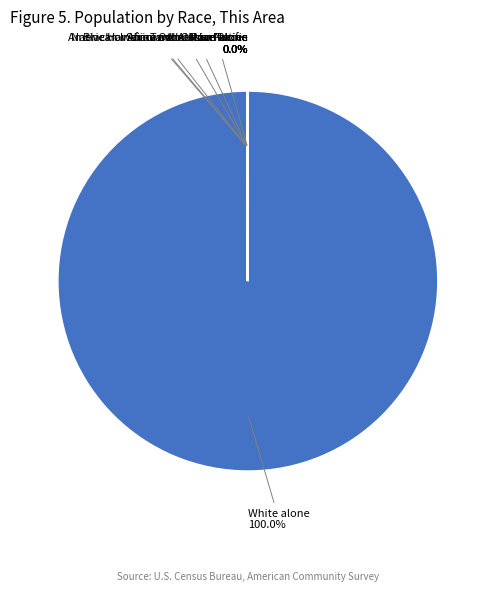

Which slice is the largest?

White alone